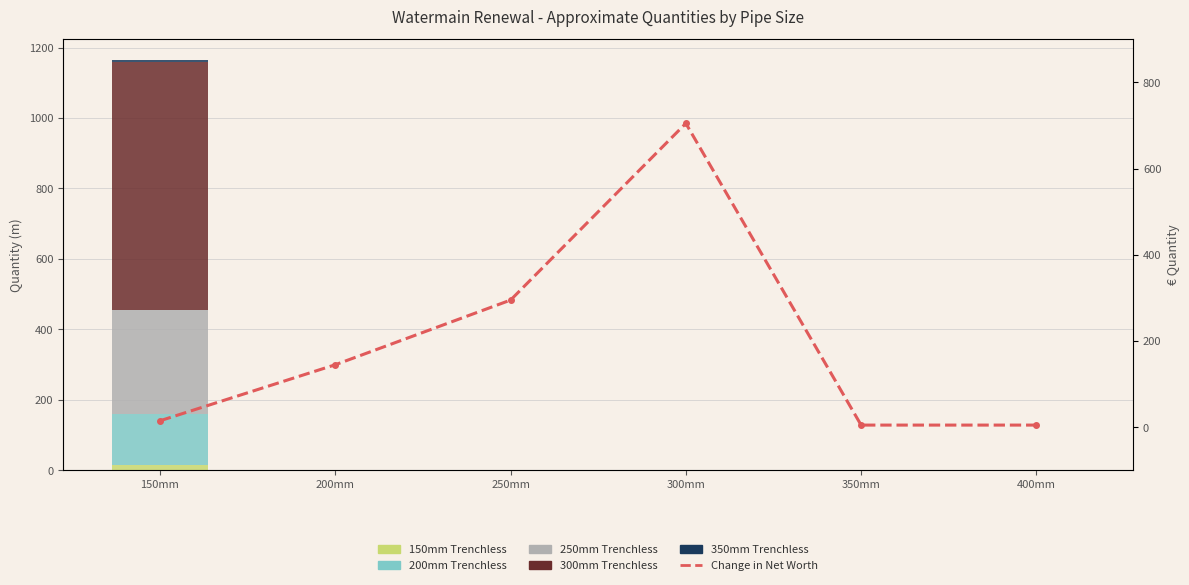

Rank the categories by 200mm Trenchless value from lowest to highest.

200mm, 250mm, 300mm, 350mm, 400mm, 150mm